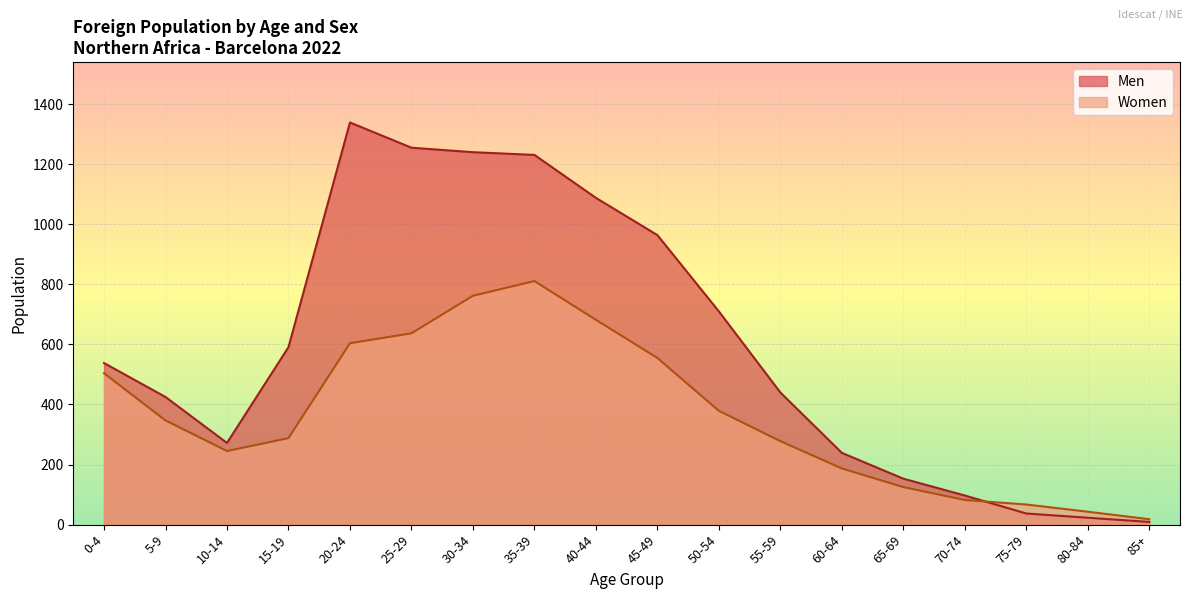

Between 85+ and 60-64, which is larger?

60-64